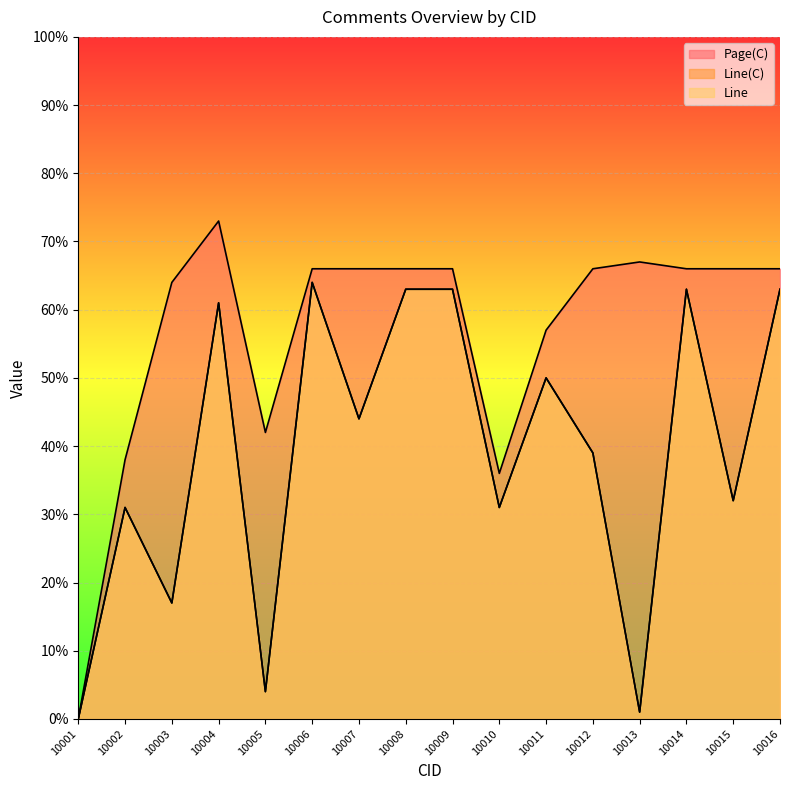

True or false: Line and Page(C) cross at least once.

False